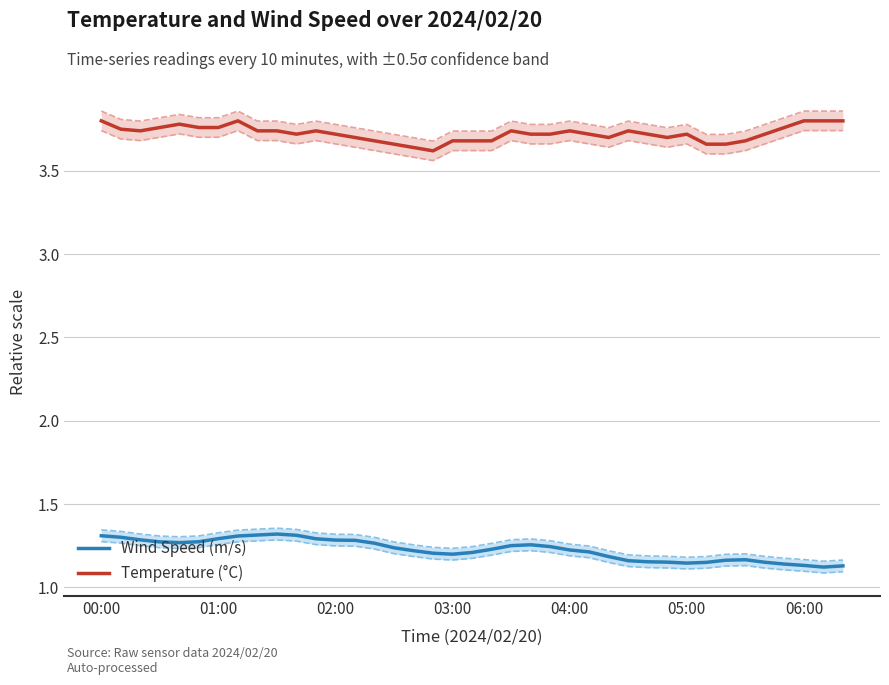

True or false: Wind Speed (m/s) and Temperature (°C) cross at least once.

False